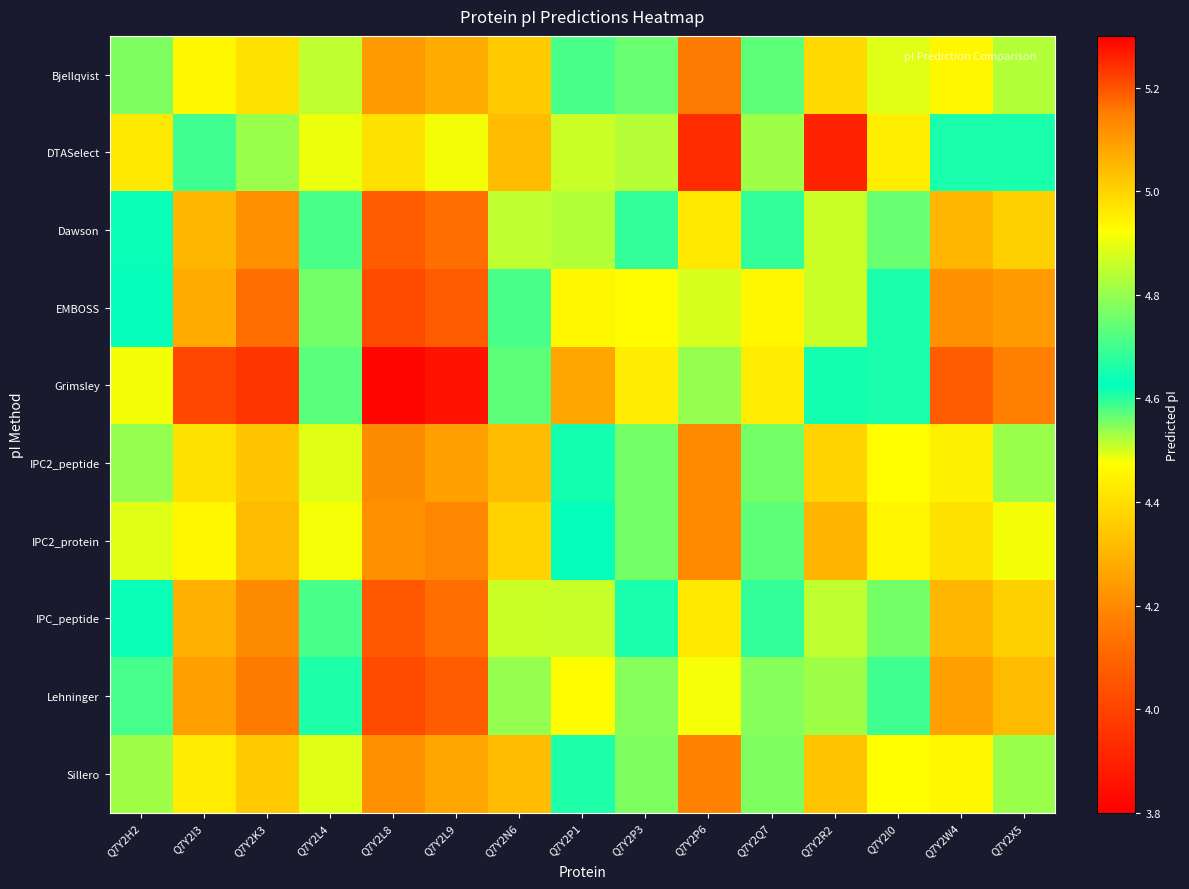

Reading left to right, extract all data points from this chart.

Bjellqvist: Q7Y2H2=4.8	Q7Y2I3=4.5	Q7Y2K3=4.4	Q7Y2L4=4.9	Q7Y2L8=4.2	Q7Y2L9=4.3	Q7Y2N6=5.0	Q7Y2P1=4.7	Q7Y2P3=4.7	Q7Y2P6=5.2	Q7Y2Q7=4.7	Q7Y2R2=5.0	Q7Y2I0=4.9	Q7Y2W4=4.5	Q7Y2X5=4.5
DTASelect: Q7Y2H2=5.0	Q7Y2I3=4.7	Q7Y2K3=4.5	Q7Y2L4=4.9	Q7Y2L8=4.4	Q7Y2L9=4.5	Q7Y2N6=5.0	Q7Y2P1=4.9	Q7Y2P3=4.8	Q7Y2P6=5.2	Q7Y2Q7=4.8	Q7Y2R2=5.3	Q7Y2I0=5.0	Q7Y2W4=4.6	Q7Y2X5=4.6
Dawson: Q7Y2H2=4.6	Q7Y2I3=4.3	Q7Y2K3=4.2	Q7Y2L4=4.7	Q7Y2L8=4.1	Q7Y2L9=4.1	Q7Y2N6=4.9	Q7Y2P1=4.5	Q7Y2P3=4.6	Q7Y2P6=5.0	Q7Y2Q7=4.6	Q7Y2R2=4.9	Q7Y2I0=4.7	Q7Y2W4=4.3	Q7Y2X5=4.4
EMBOSS: Q7Y2H2=4.6	Q7Y2I3=4.3	Q7Y2K3=4.1	Q7Y2L4=4.6	Q7Y2L8=4.0	Q7Y2L9=4.1	Q7Y2N6=4.7	Q7Y2P1=4.5	Q7Y2P3=4.5	Q7Y2P6=4.9	Q7Y2Q7=4.5	Q7Y2R2=4.9	Q7Y2I0=4.6	Q7Y2W4=4.2	Q7Y2X5=4.2
Grimsley: Q7Y2H2=4.5	Q7Y2I3=4.0	Q7Y2K3=4.0	Q7Y2L4=4.6	Q7Y2L8=3.8	Q7Y2L9=3.9	Q7Y2N6=4.7	Q7Y2P1=4.3	Q7Y2P3=4.4	Q7Y2P6=4.8	Q7Y2Q7=4.4	Q7Y2R2=4.6	Q7Y2I0=4.6	Q7Y2W4=4.1	Q7Y2X5=4.2
IPC2_peptide: Q7Y2H2=4.8	Q7Y2I3=4.4	Q7Y2K3=4.3	Q7Y2L4=4.9	Q7Y2L8=4.2	Q7Y2L9=4.3	Q7Y2N6=5.0	Q7Y2P1=4.6	Q7Y2P3=4.8	Q7Y2P6=5.1	Q7Y2Q7=4.8	Q7Y2R2=5.0	Q7Y2I0=4.9	Q7Y2W4=4.4	Q7Y2X5=4.5
IPC2_protein: Q7Y2H2=4.9	Q7Y2I3=4.5	Q7Y2K3=4.3	Q7Y2L4=4.9	Q7Y2L8=4.2	Q7Y2L9=4.2	Q7Y2N6=5.0	Q7Y2P1=4.6	Q7Y2P3=4.8	Q7Y2P6=5.1	Q7Y2Q7=4.7	Q7Y2R2=5.1	Q7Y2I0=4.9	Q7Y2W4=4.4	Q7Y2X5=4.5
IPC_peptide: Q7Y2H2=4.6	Q7Y2I3=4.3	Q7Y2K3=4.2	Q7Y2L4=4.7	Q7Y2L8=4.1	Q7Y2L9=4.1	Q7Y2N6=4.9	Q7Y2P1=4.5	Q7Y2P3=4.6	Q7Y2P6=5.0	Q7Y2Q7=4.6	Q7Y2R2=4.9	Q7Y2I0=4.8	Q7Y2W4=4.3	Q7Y2X5=4.4
Lehninger: Q7Y2H2=4.6	Q7Y2I3=4.3	Q7Y2K3=4.2	Q7Y2L4=4.7	Q7Y2L8=4.0	Q7Y2L9=4.1	Q7Y2N6=4.8	Q7Y2P1=4.5	Q7Y2P3=4.5	Q7Y2P6=4.9	Q7Y2Q7=4.5	Q7Y2R2=4.8	Q7Y2I0=4.7	Q7Y2W4=4.3	Q7Y2X5=4.3
Sillero: Q7Y2H2=4.8	Q7Y2I3=4.4	Q7Y2K3=4.4	Q7Y2L4=4.9	Q7Y2L8=4.2	Q7Y2L9=4.3	Q7Y2N6=5.0	Q7Y2P1=4.7	Q7Y2P3=4.8	Q7Y2P6=5.1	Q7Y2Q7=4.8	Q7Y2R2=5.0	Q7Y2I0=4.9	Q7Y2W4=4.5	Q7Y2X5=4.5